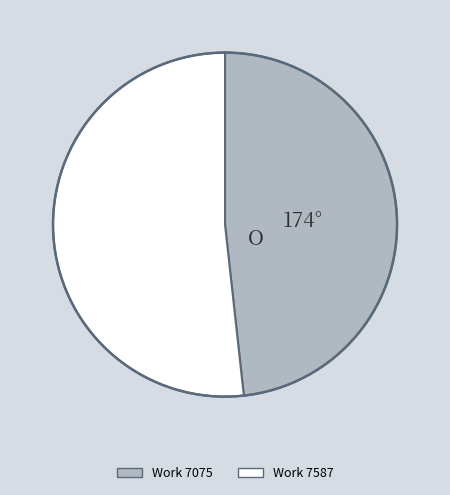

The Work 7587 slice represents 52% of the pie. True or false?

True